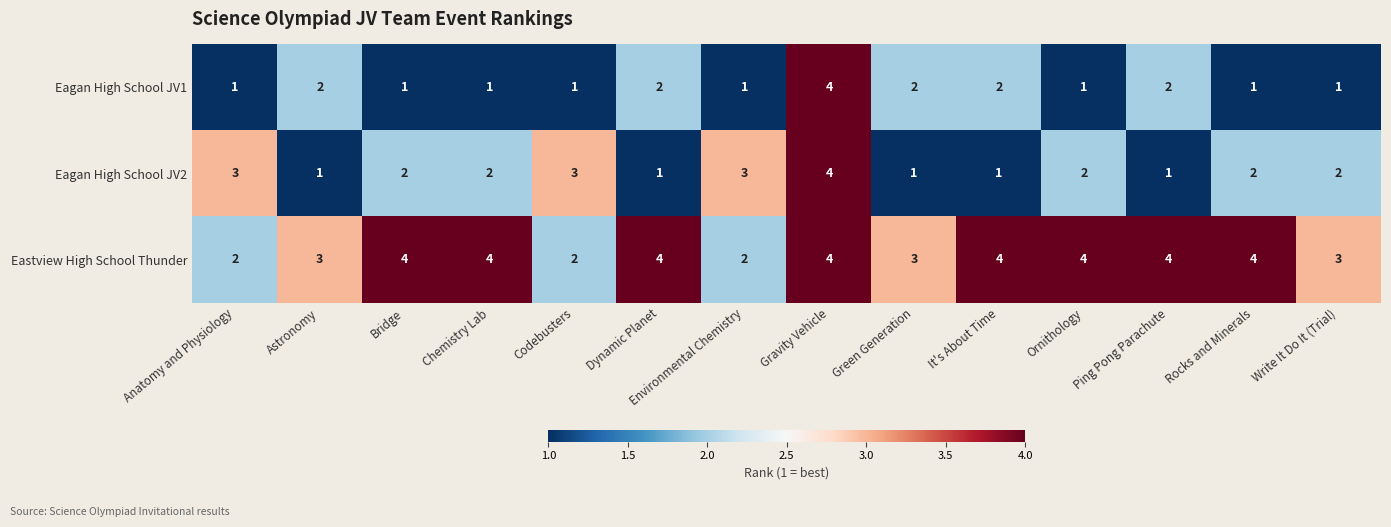

What is the sum of all Eagan High School JV1 values?

22